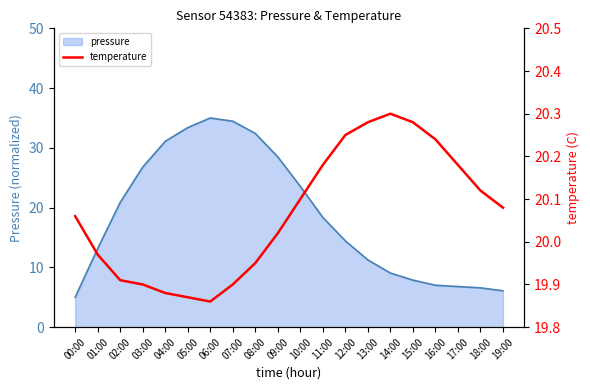

Is it true that pressure equals 53.2 at 05:00?

False